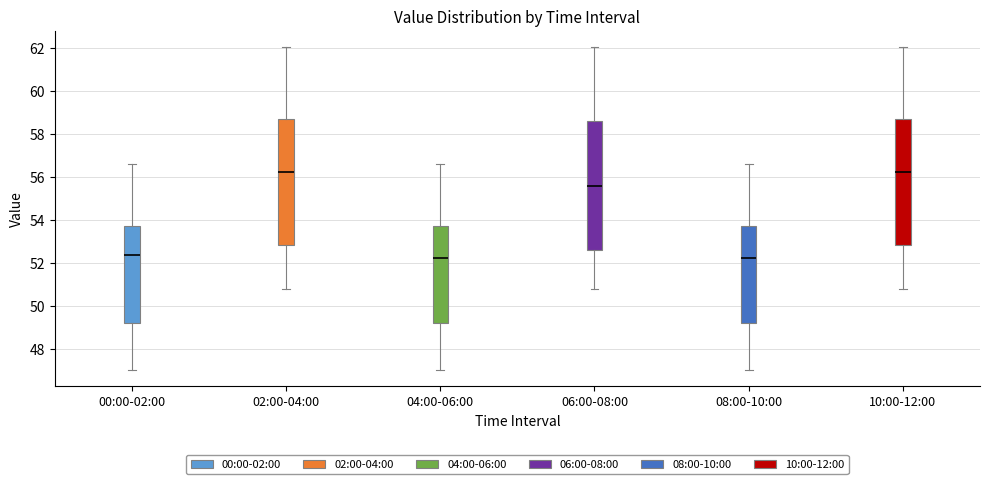

Reading left to right, transcribe this box plot: for each box, give where its median line is, the range the box spans, and where its two whiskers end, as read against the y-axis. The values are not printed on the chart, so give them approximately, as read against the axis.

00:00-02:00: median 52.4, box 49.2 to 53.6, whiskers 47.0 to 56.6
02:00-04:00: median 56.2, box 52.8 to 58.6, whiskers 50.8 to 62.0
04:00-06:00: median 52.2, box 49.2 to 53.6, whiskers 47.0 to 56.6
06:00-08:00: median 55.6, box 52.6 to 58.6, whiskers 50.8 to 62.0
08:00-10:00: median 52.2, box 49.2 to 53.6, whiskers 47.0 to 56.6
10:00-12:00: median 56.2, box 52.8 to 58.6, whiskers 50.8 to 62.0